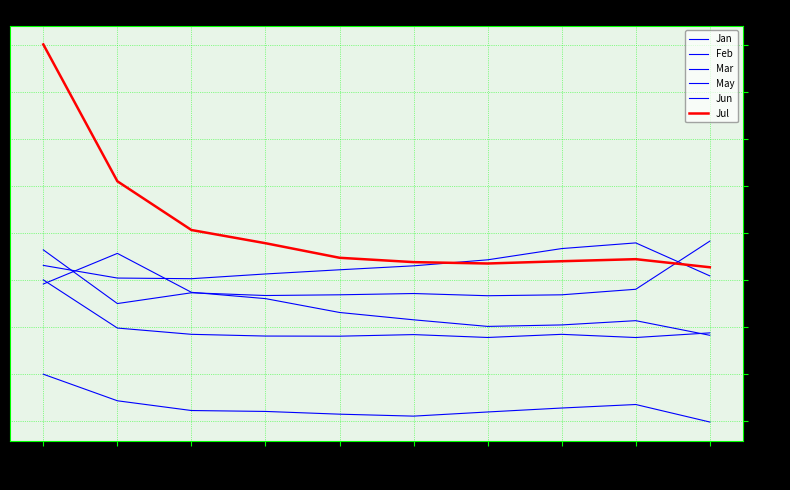

How many lines are shown in the chart?

6